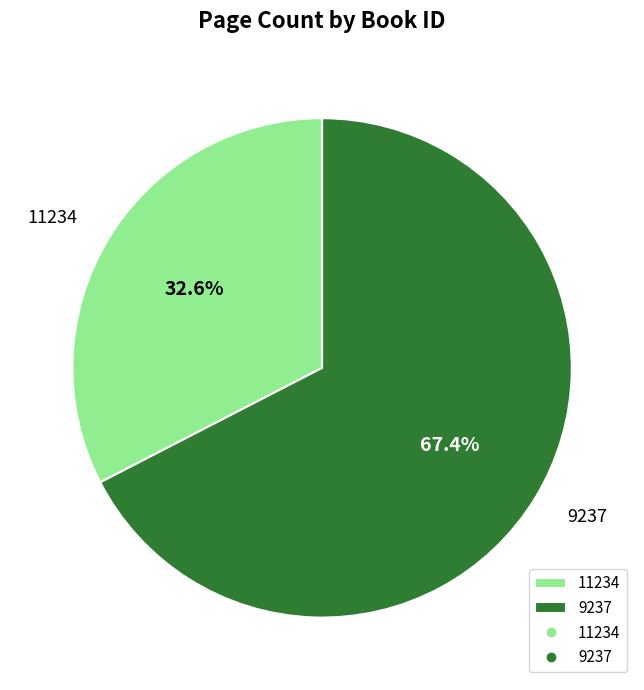

To the nearest percent, what is the average slice percentage?

50%